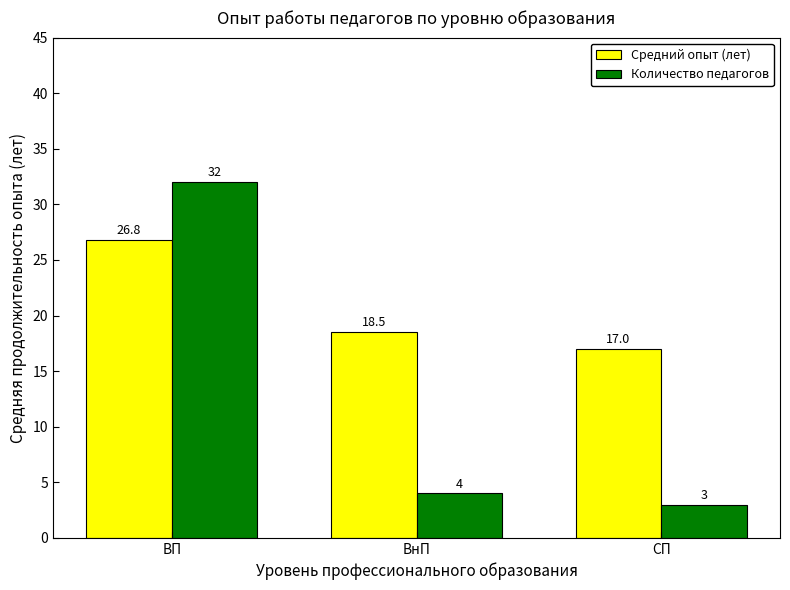

What is the label of the 2nd bar from the right?

ВнП